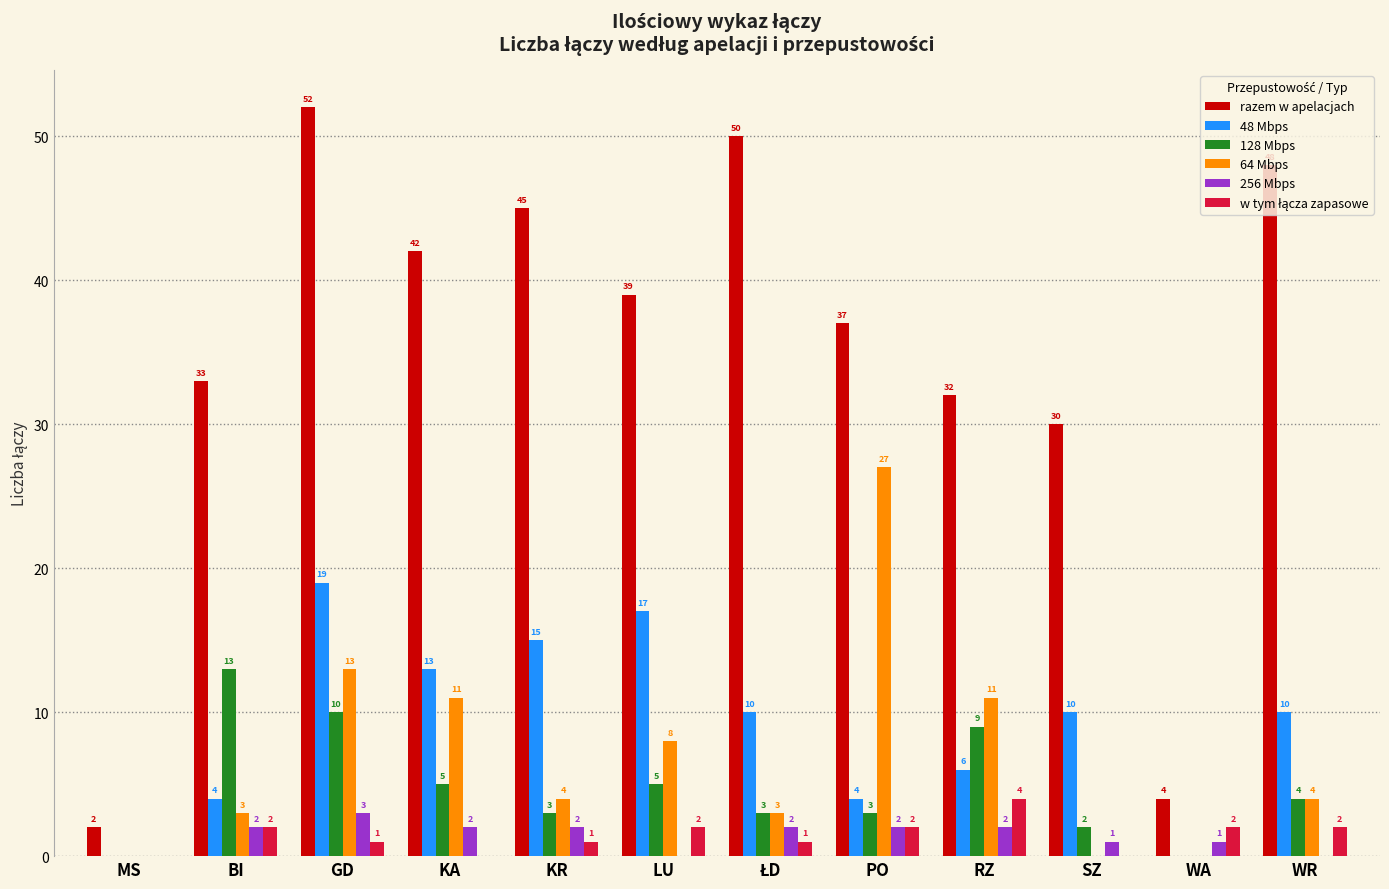

What is the approximate value of 48 Mbps at LU?

17